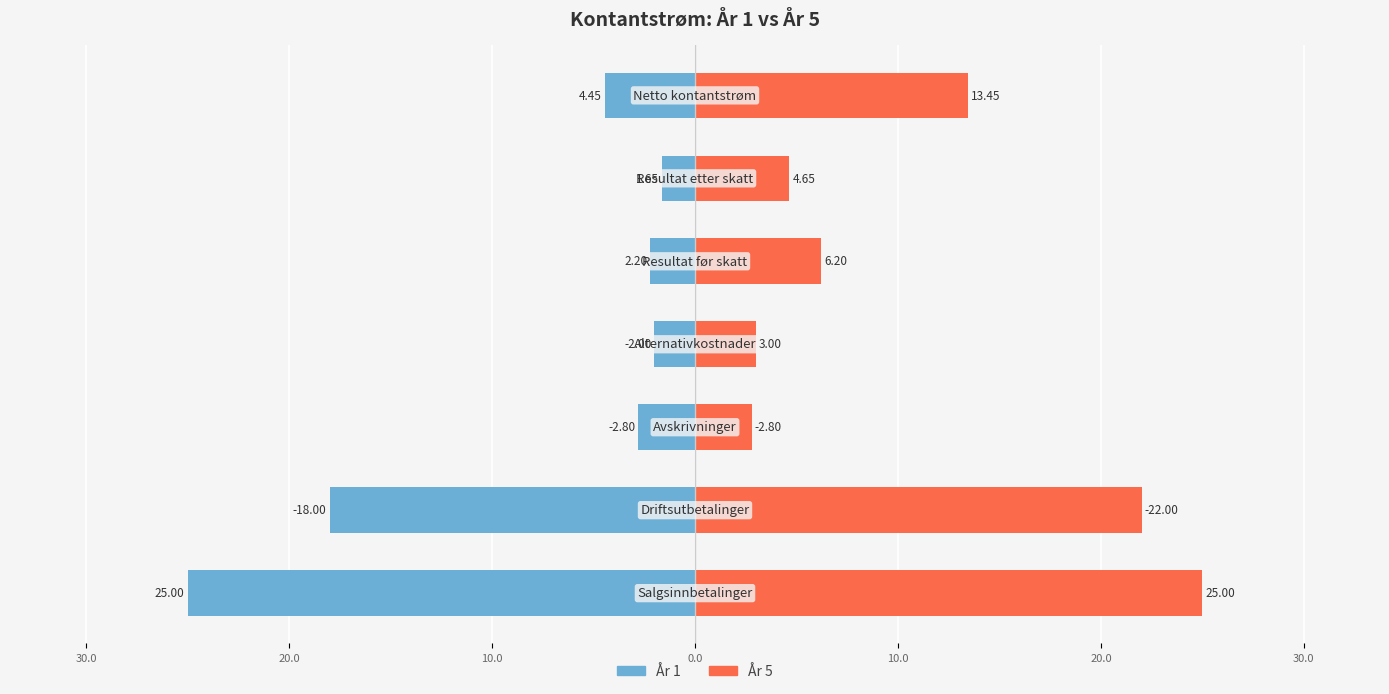

Reading left to right, list all the values displayed in this chart.

År 1: -25.0	-18.0	-2.8	-2.0	-2.2	-1.6	-4.5
År 5: 25.0	22.0	2.8	3.0	6.2	4.7	13.4